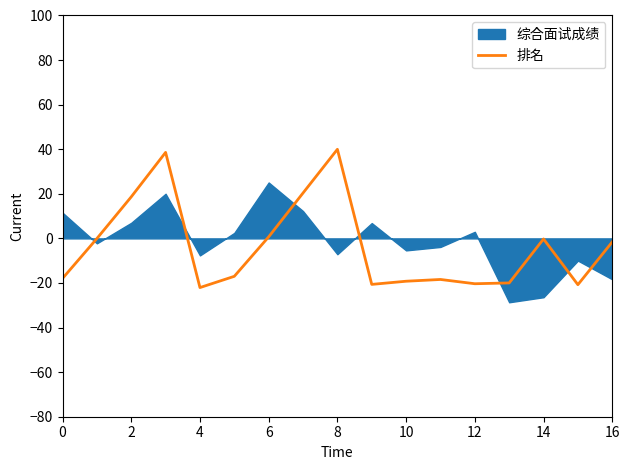

Is it true that 排名 equals -11.9 at 4?

False